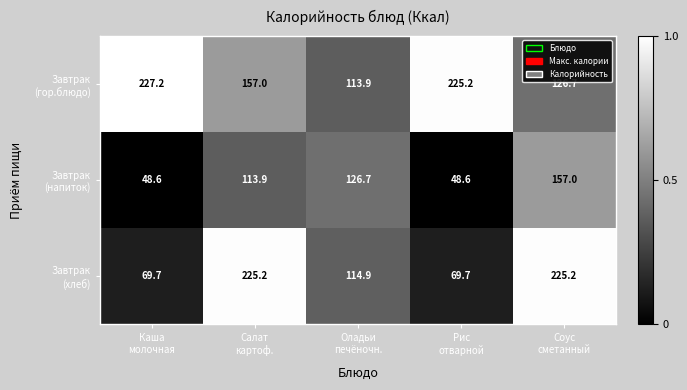

At how many categories does at least one series exceed 111?

5